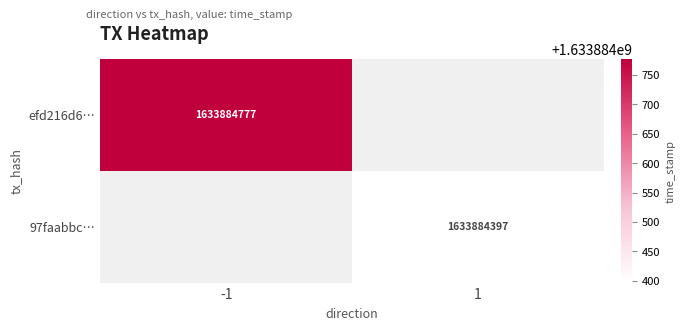

Which series has the widest spread of values?

efd216d63d10bb1363e1a1a5cee281a1b409cb7